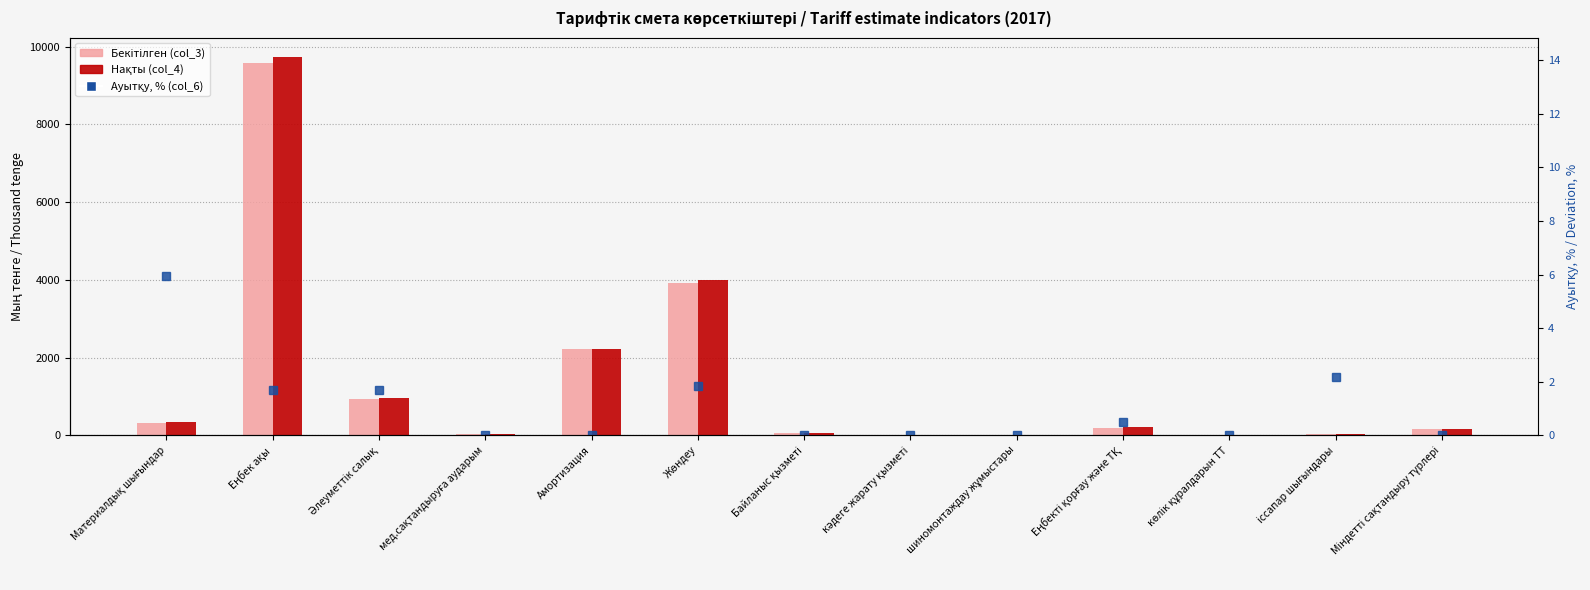

Reading right to left, what are all the values shown in this chart?

Бекітілген (col_3): Міндетті сақтандыру түрлері=158.0	іссапар шығындары=46.0	көлік құралдарын ТТ=11.0	Еңбекті қорғау және ТҚ=204.0	шиномонтаждау жұмыстары=4.0	кәдеге жарату қызметі=4.0	Байланыс қызметі=51.0	Жөндеу=3917.0	Амортизация=2212.0	мед.сақтандыруға аударым=48.0	Әлеуметтік салық=949.0	Еңбек ақы=9583.0	Материалдық шығындар=320.0
Нақты (col_4): Міндетті сақтандыру түрлері=158.0	іссапар шығындары=47.0	көлік құралдарын ТТ=11.0	Еңбекті қорғау және ТҚ=205.0	шиномонтаждау жұмыстары=4.0	кәдеге жарату қызметі=4.0	Байланыс қызметі=51.0	Жөндеу=3989.0	Амортизация=2212.0	мед.сақтандыруға аударым=48.0	Әлеуметтік салық=965.0	Еңбек ақы=9746.0	Материалдық шығындар=339.0
Ауытқу, % (col_6): Міндетті сақтандыру түрлері=0.0	іссапар шығындары=2.2	көлік құралдарын ТТ=0.0	Еңбекті қорғау және ТҚ=0.5	шиномонтаждау жұмыстары=0.0	кәдеге жарату қызметі=0.0	Байланыс қызметі=0.0	Жөндеу=1.8	Амортизация=0.0	мед.сақтандыруға аударым=0.0	Әлеуметтік салық=1.7	Еңбек ақы=1.7	Материалдық шығындар=5.9